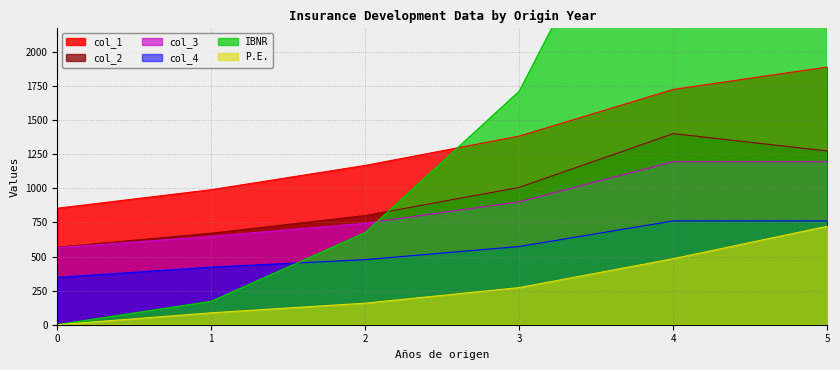

What is the approximate value of P.E. at 3?

272.3